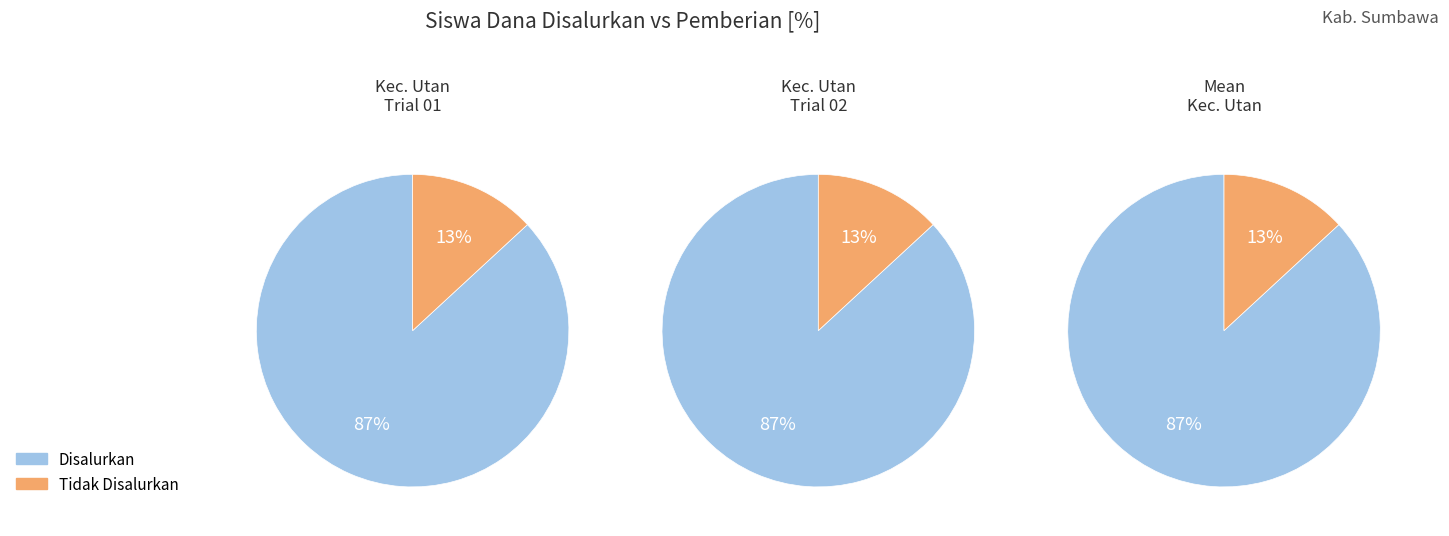

Is it true that SMP NEGERI 2 UTAN (1) is 18% of the pie?

False